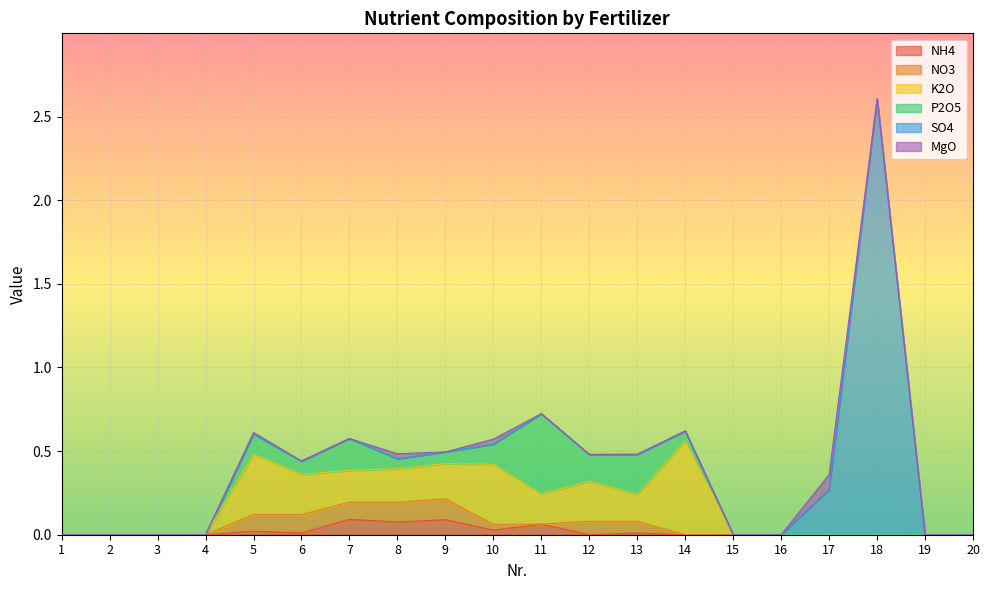

Is it true that P2O5 equals 0.0 at 1?

True